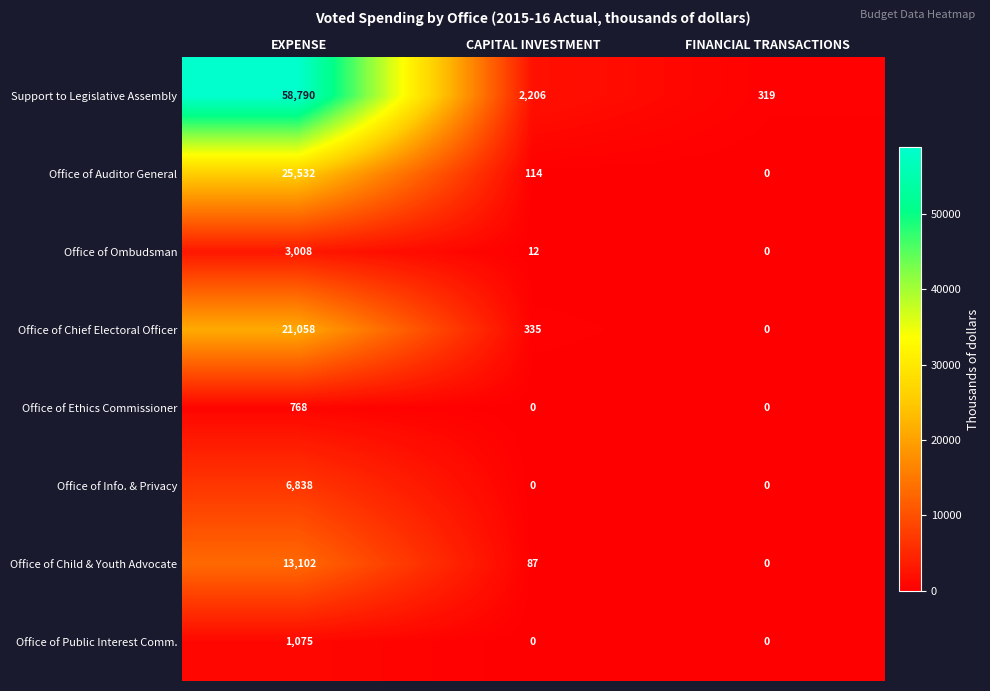

Is it true that Office of Info. & Privacy equals 2349 at EXPENSE?

False